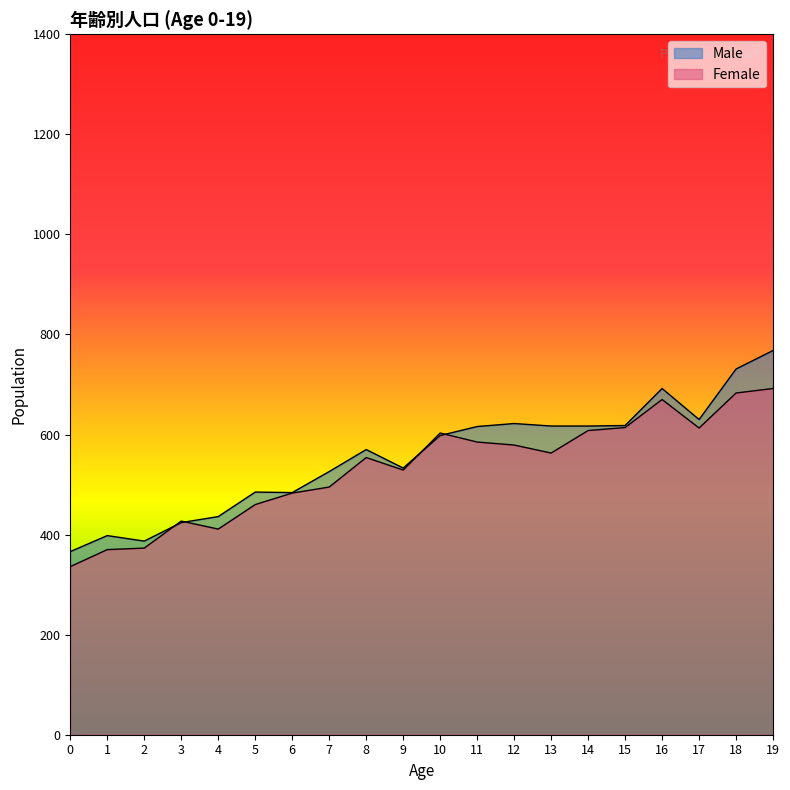

What is the value of the Male point at the 14th from the left?

617